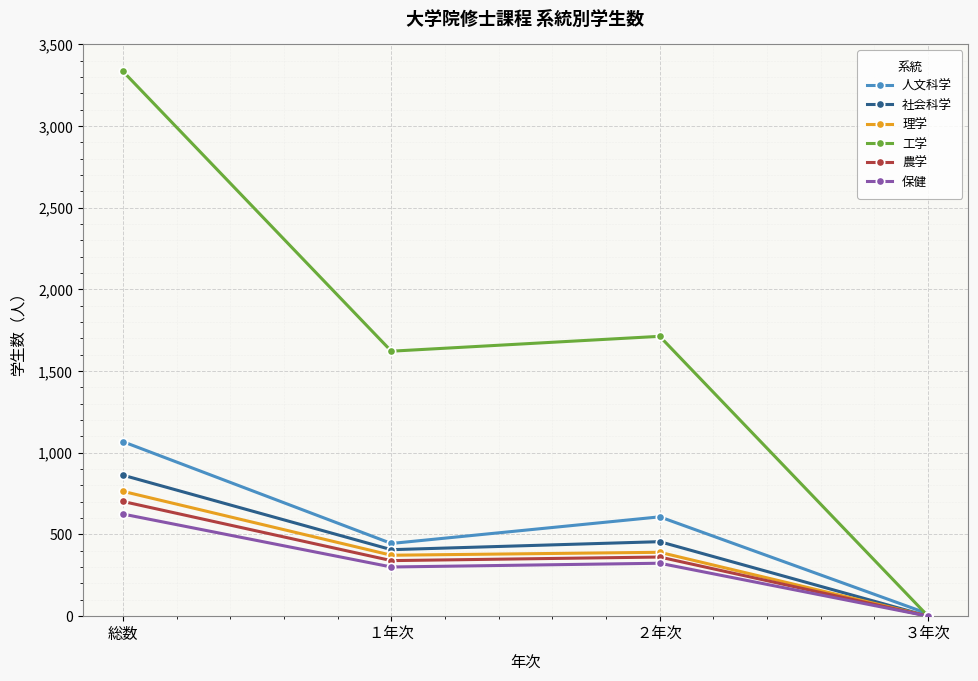

The value of 保健 at ２年次 is 324. True or false?

True